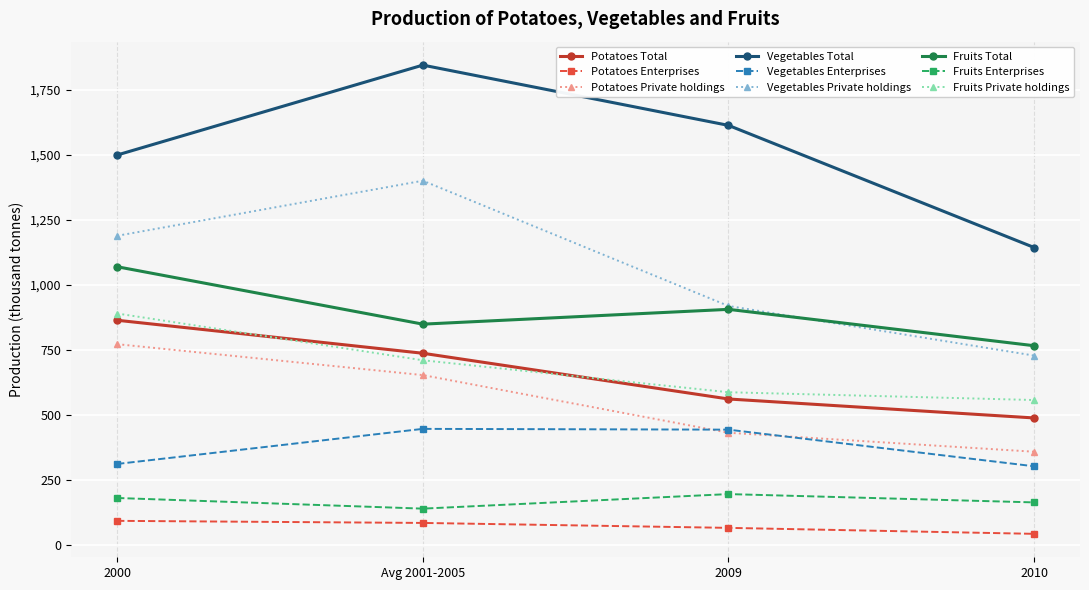

At how many categories does at least one series exceed 1110?

4